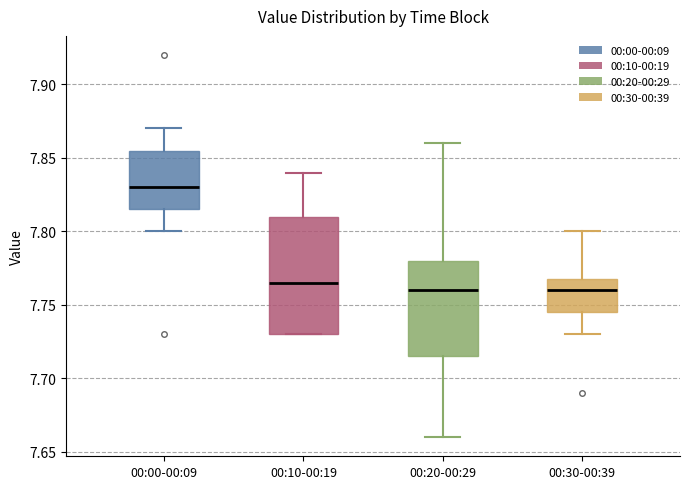

Reading left to right, transcribe this box plot: for each box, give where its median line is, the range the box spans, and where its two whiskers end, as read against the y-axis. The values are not printed on the chart, so give them approximately, as read against the axis.

00:00-00:09: median 7.830, box 7.815 to 7.855, whiskers 7.800 to 7.870
00:10-00:19: median 7.765, box 7.730 to 7.810, whiskers 7.730 to 7.840
00:20-00:29: median 7.760, box 7.715 to 7.780, whiskers 7.660 to 7.860
00:30-00:39: median 7.760, box 7.745 to 7.770, whiskers 7.730 to 7.800